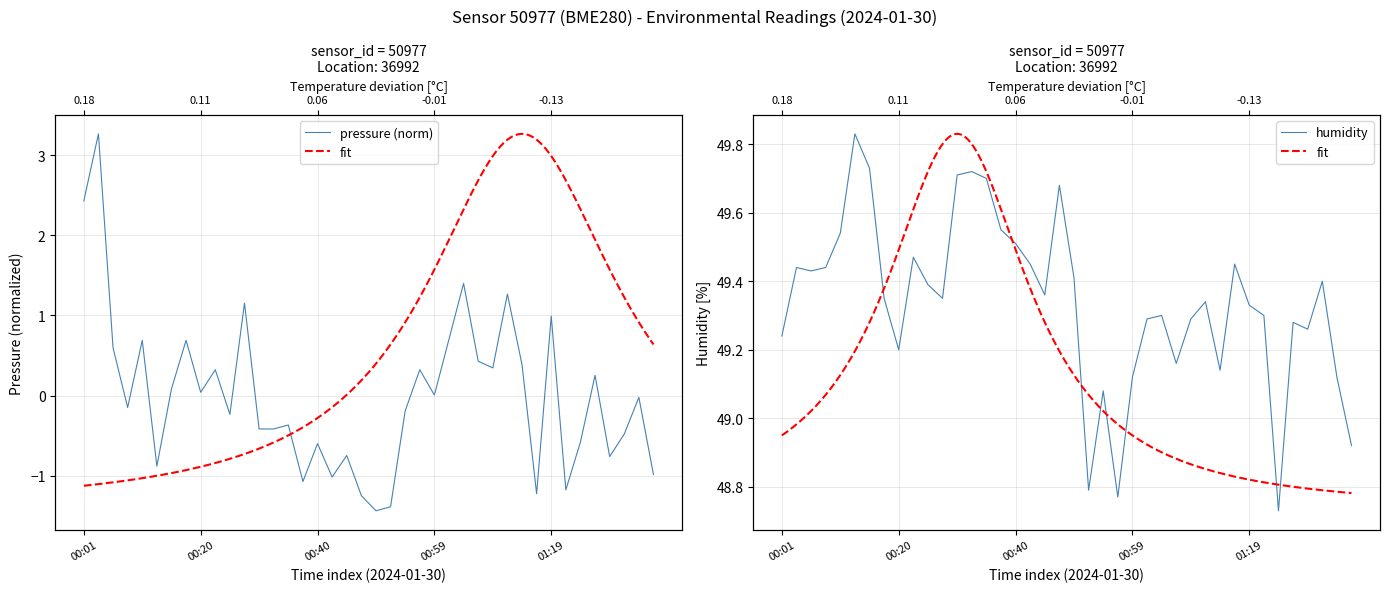

Is it true that pressure equals -1.2 at 33?

True